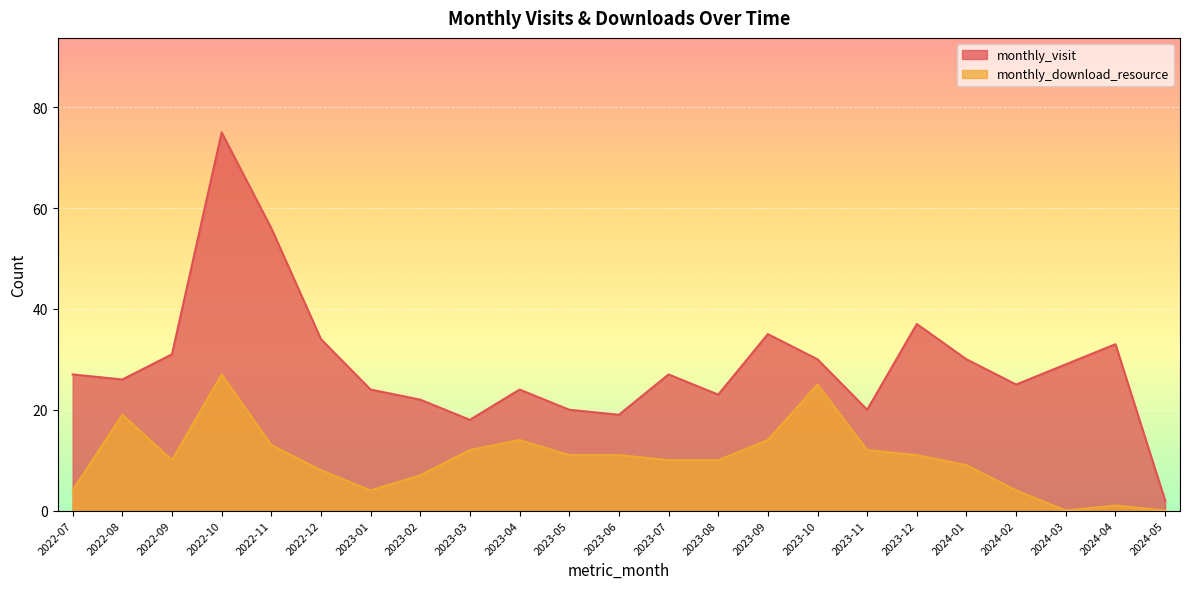

The monthly_visit series shows 42 at 2022-08. True or false?

False